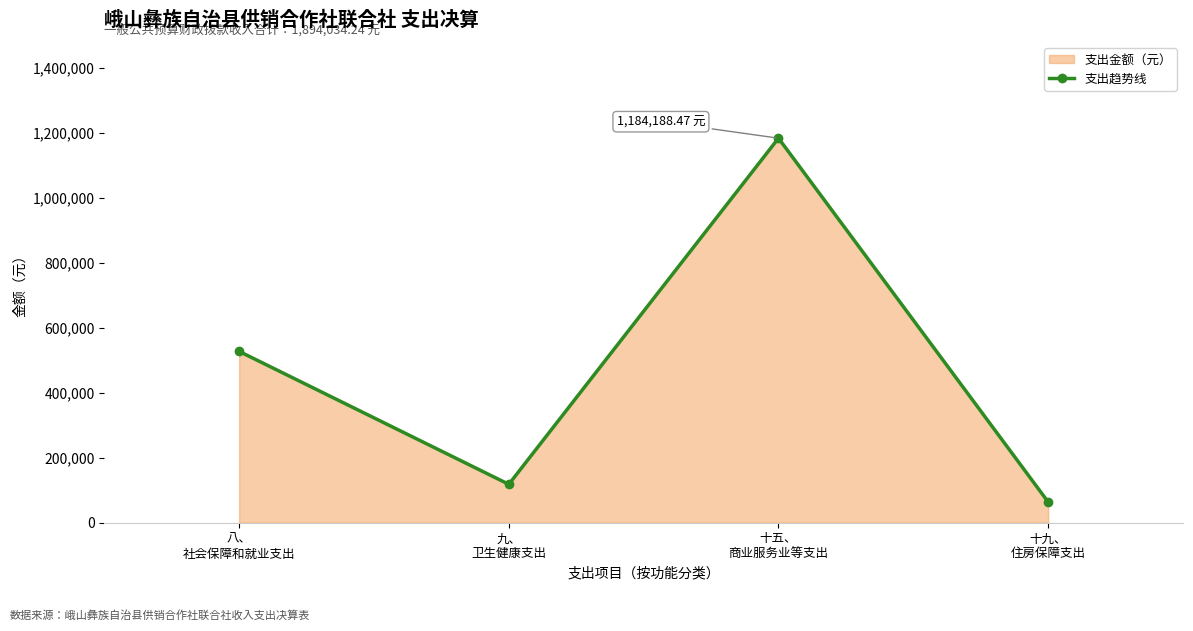

What is the greatest value displayed?

1184188.5